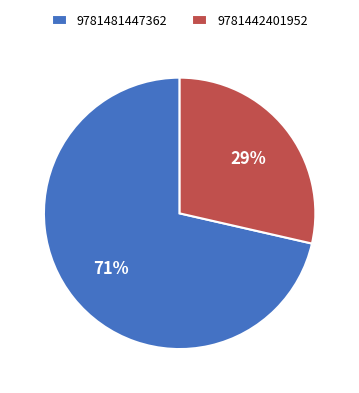

To the nearest percent, what percentage of the pie is 9781442401952?

29%